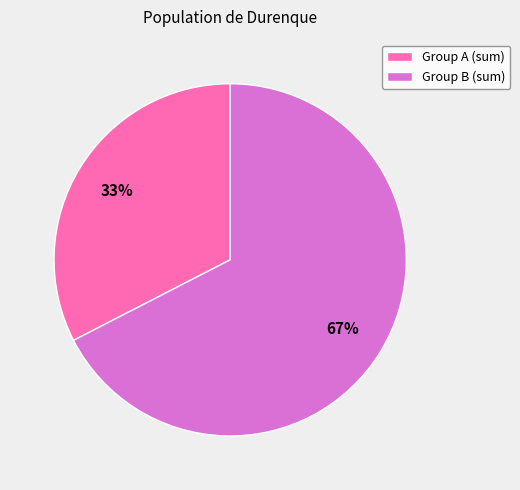

Count the number of slices in the pie.

2